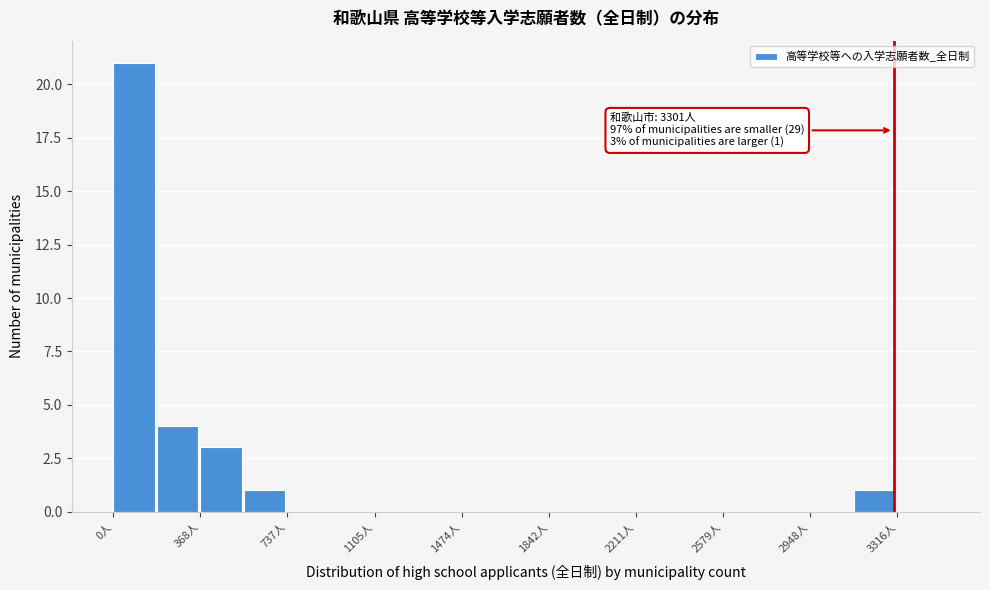

Read against the x-axis, roughly where is the centre of the tallest bar?

100